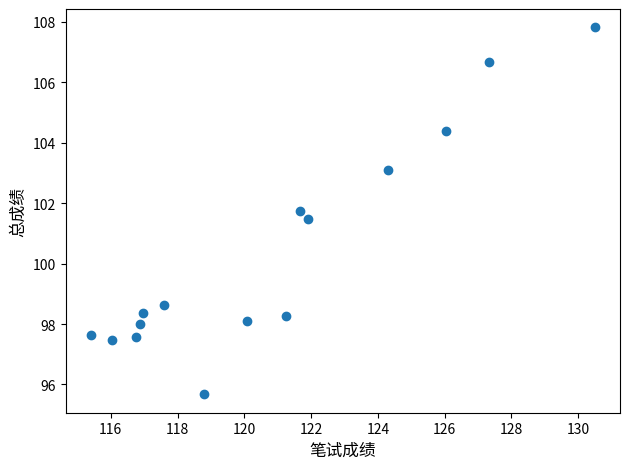

What is the range of Y values (max minus min)?

12.1